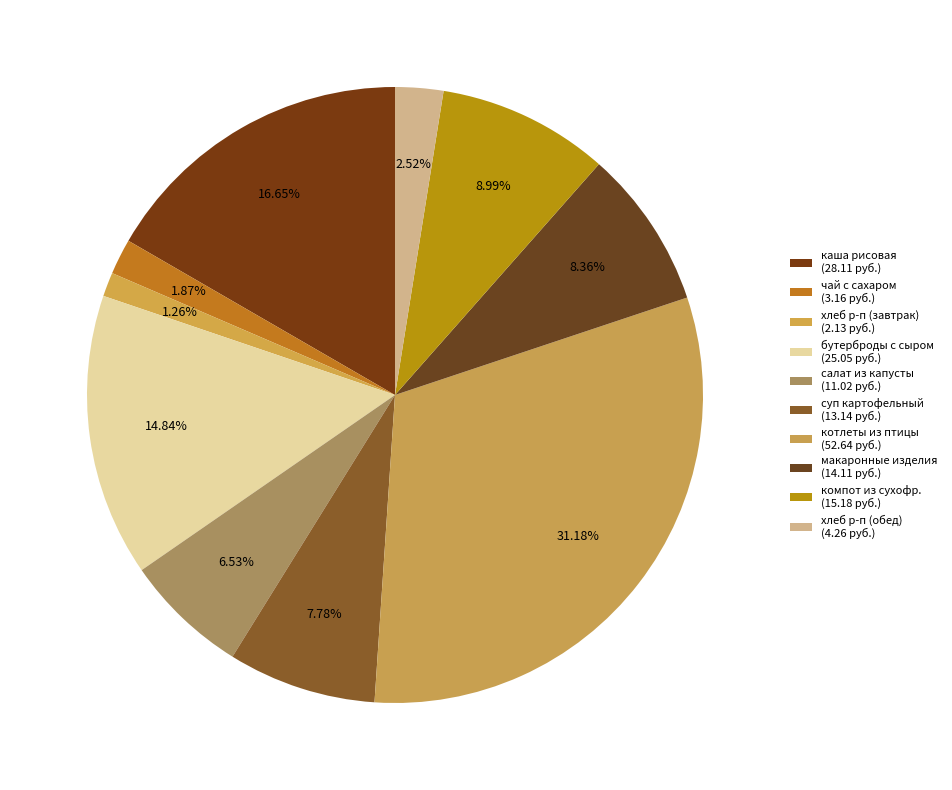

Is there any slice that represents more than half of the pie?

No